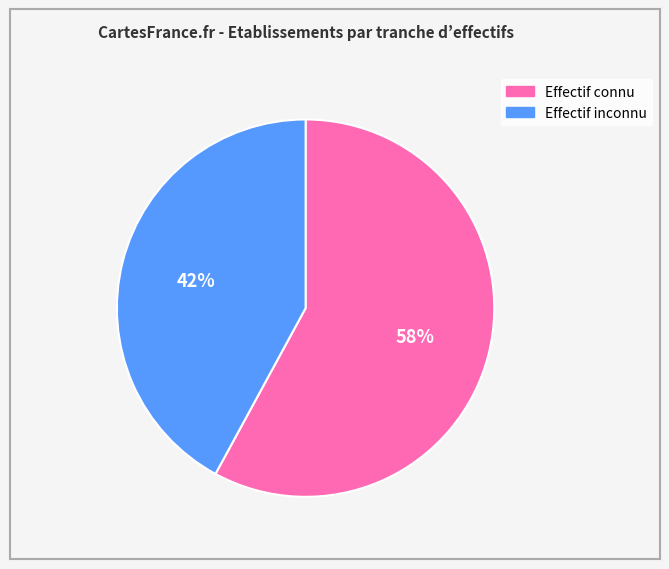

Does any single category account for the majority?

Yes